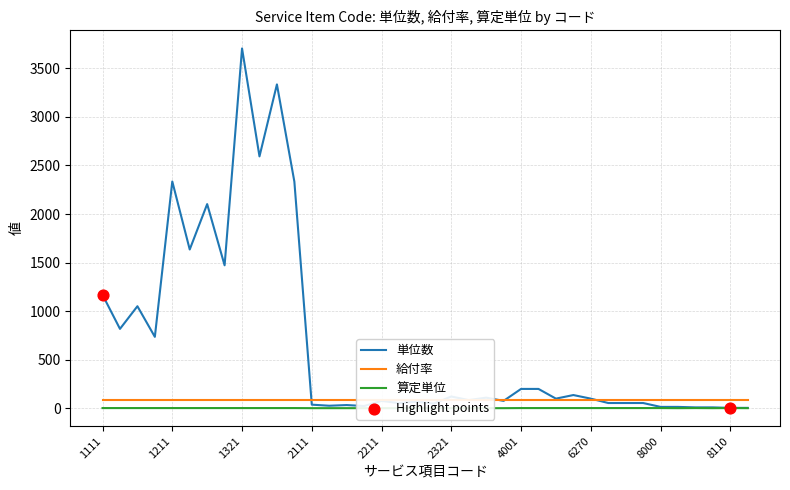

Which series has the largest Y range (max minus min)?

単位数